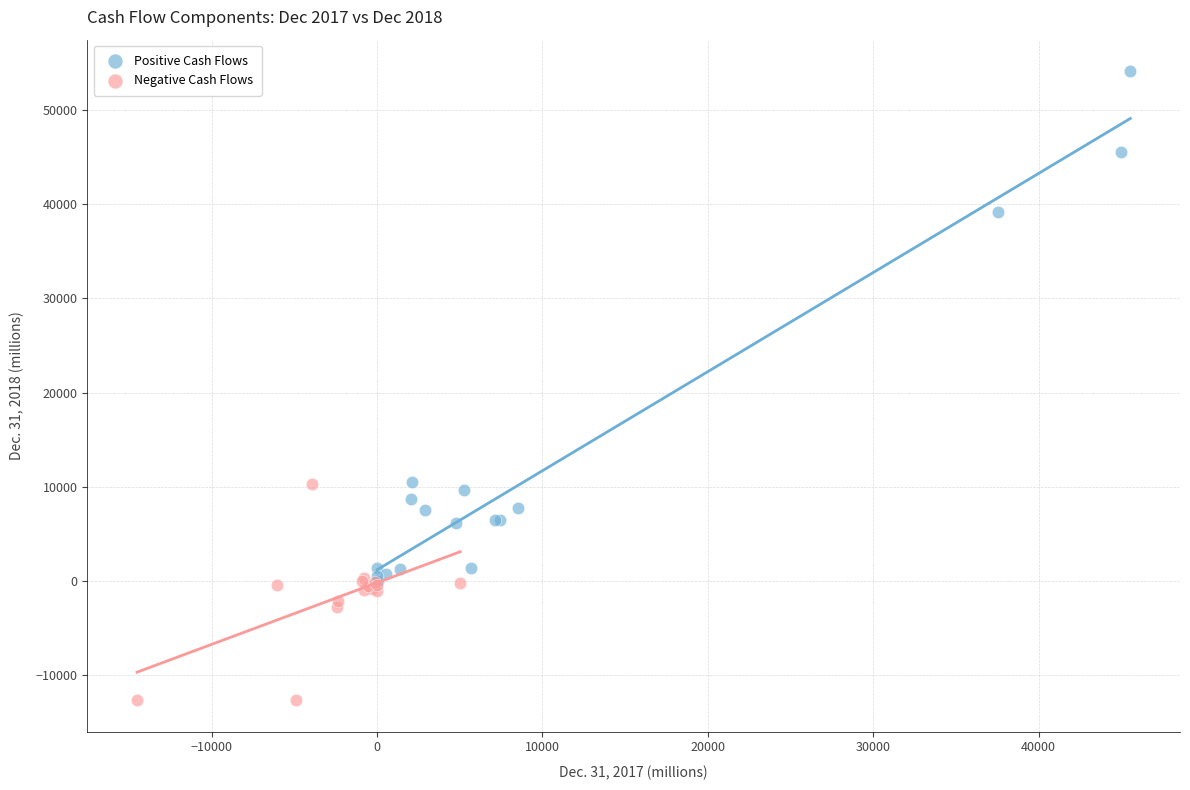

Which series has the largest Y range (max minus min)?

Positive Cash Flows